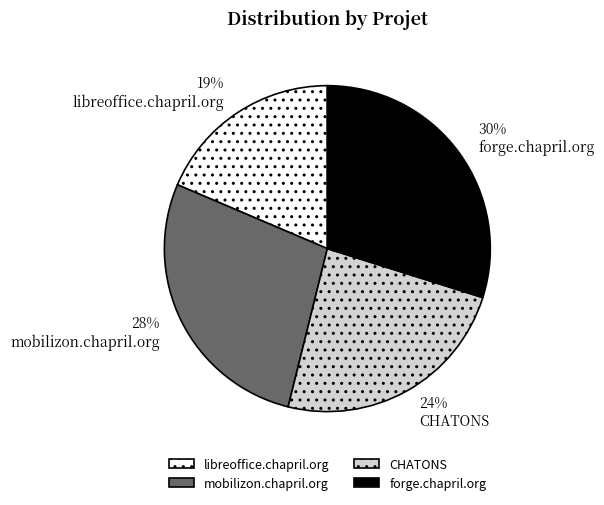

Which slice is the largest?

forge.chapril.org